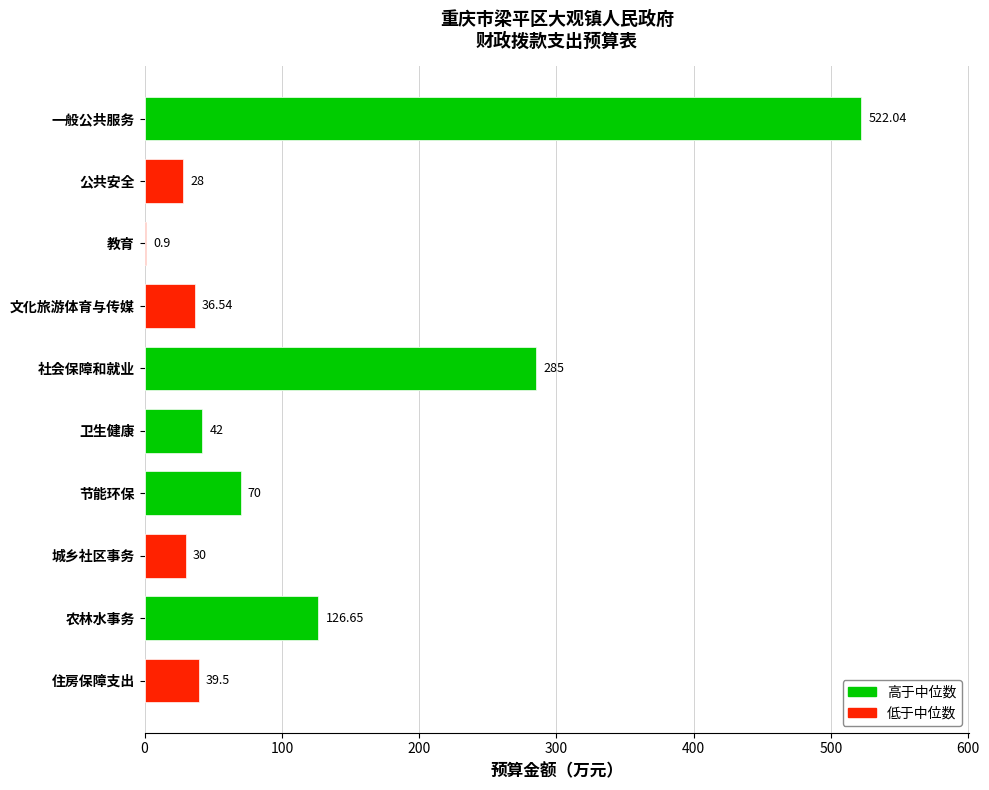

Between 教育 and 卫生健康, which is larger?

卫生健康